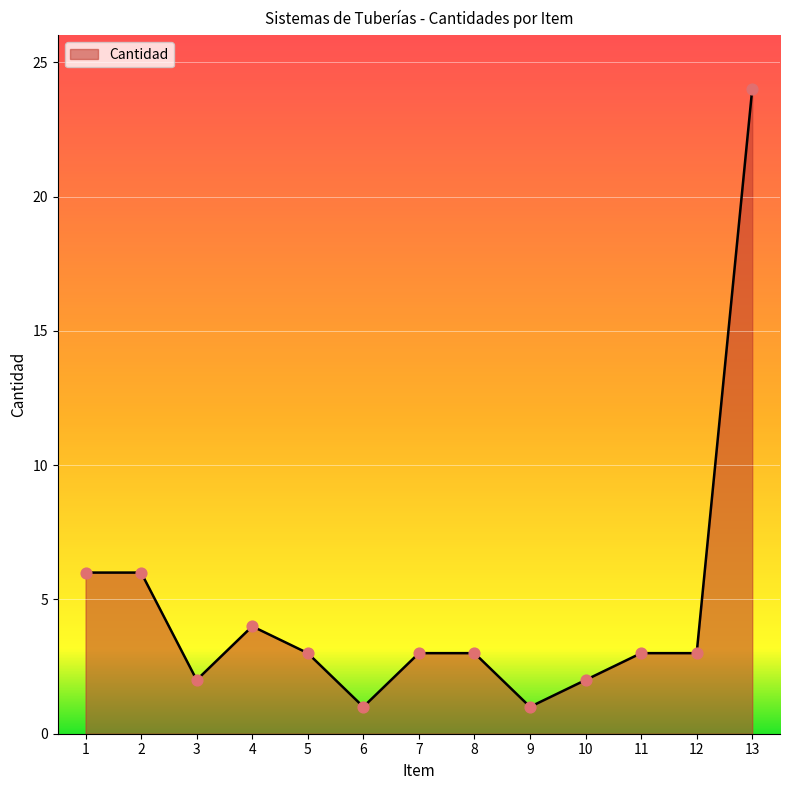

What is the ratio of the value at 7 to the value at 2?

0.5